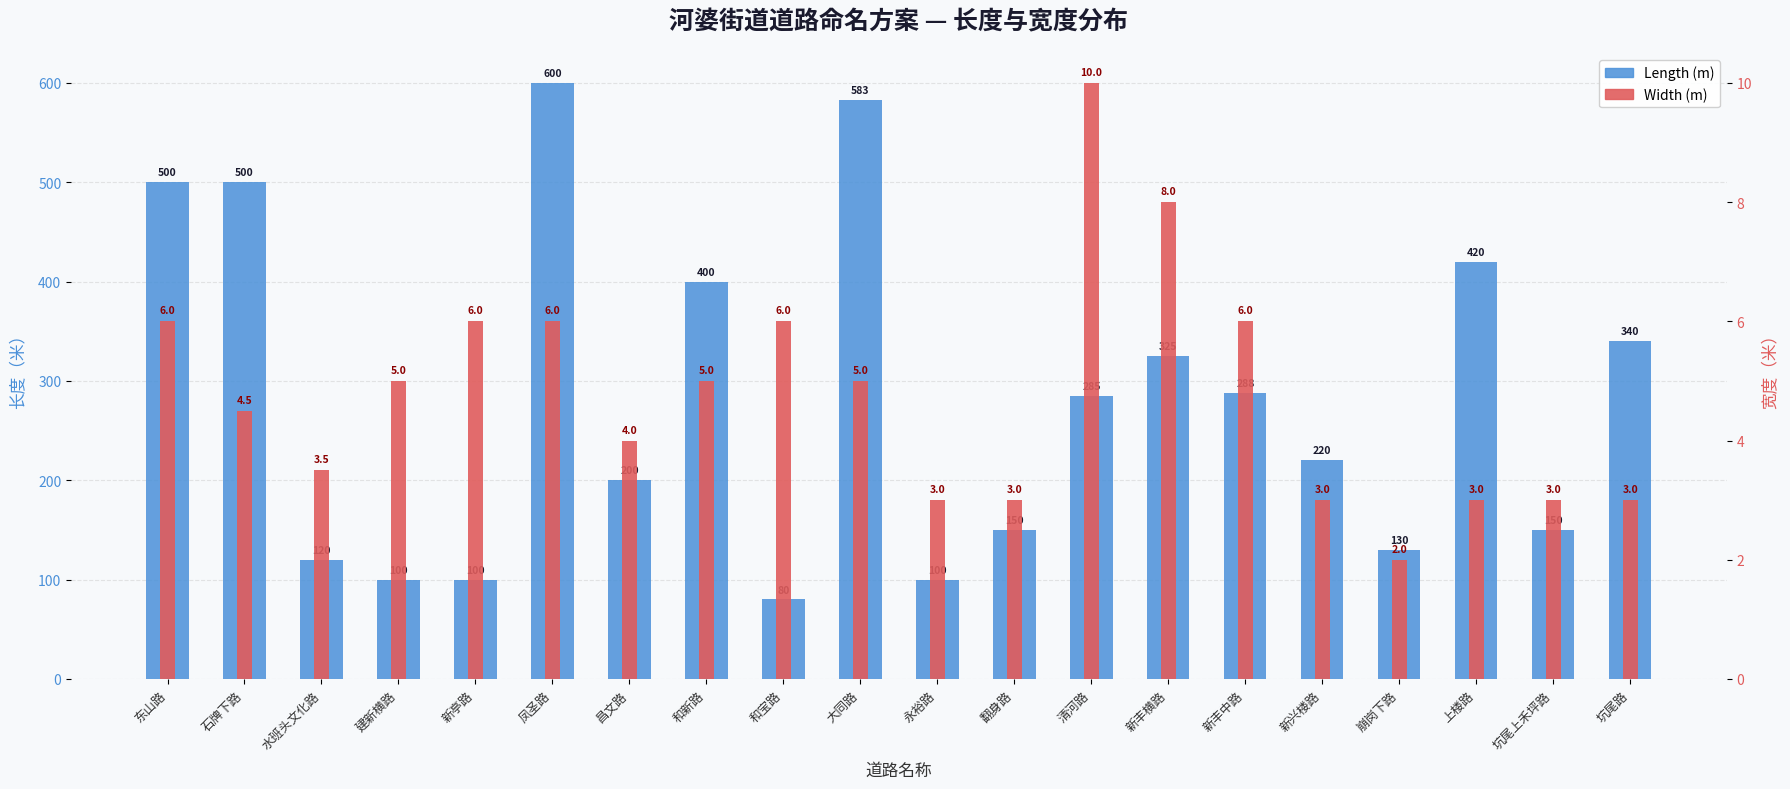

What are all the series names shown in the legend?

Length (m), Width (m)